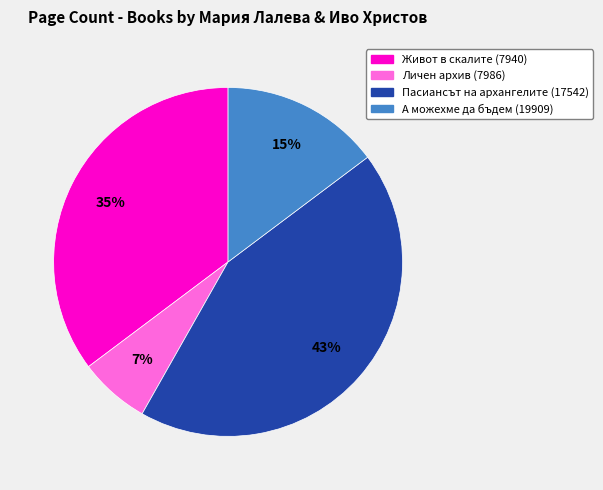

Does Пасиансът на архангелите (17542) represent more than half of the total?

No